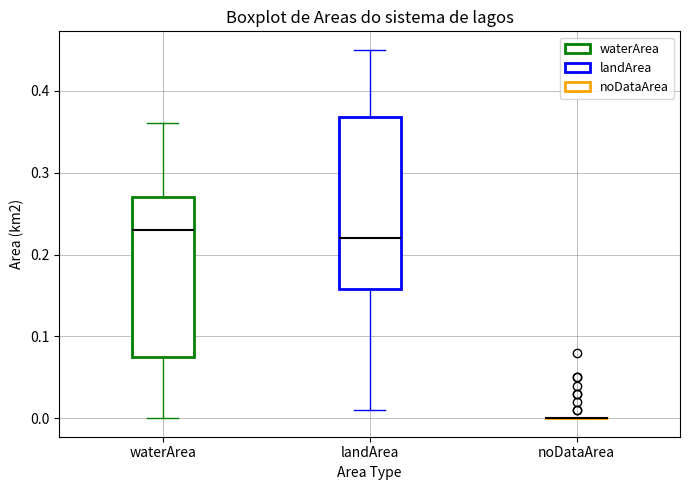

Comparing the boxes themselves (not the whiskers), which one is the tallest?

landArea